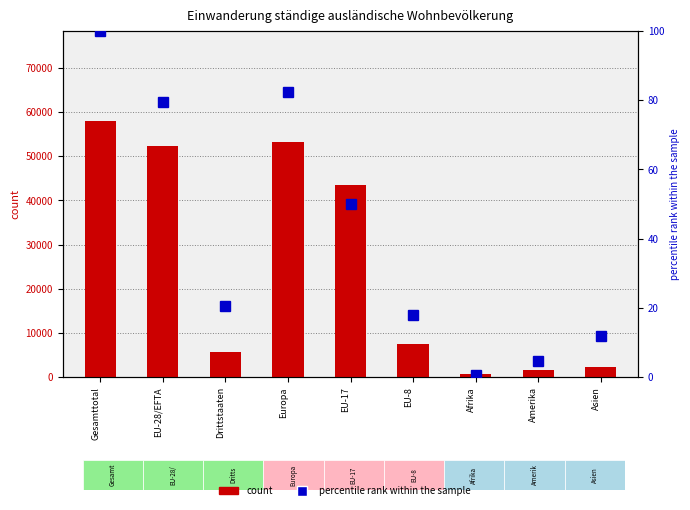

What position from the left is EU-8?

6